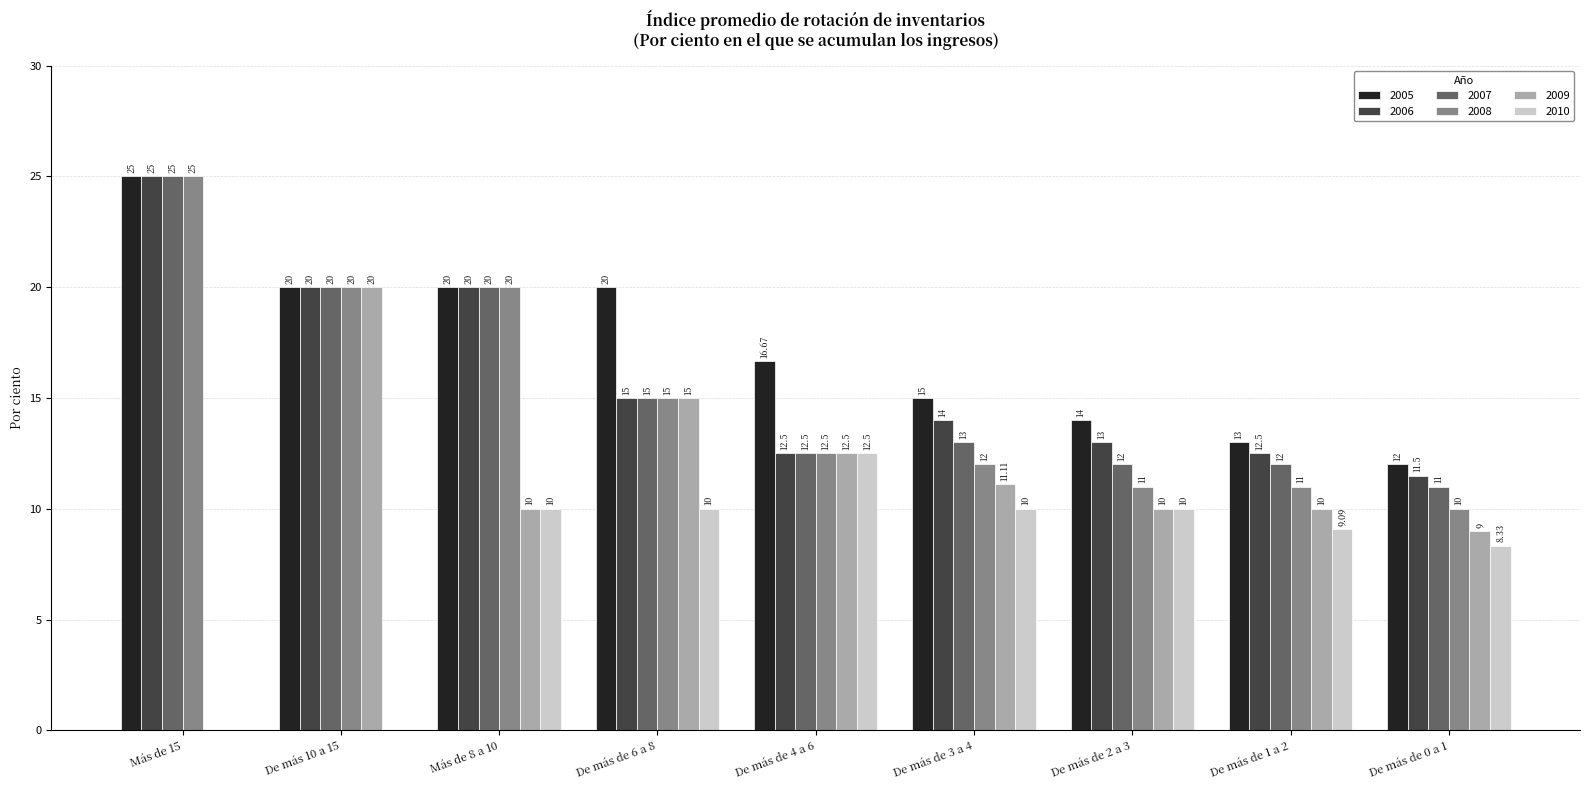

Between De más 10 a 15 and De más de 1 a 2, which series saw the biggest shift?

2009